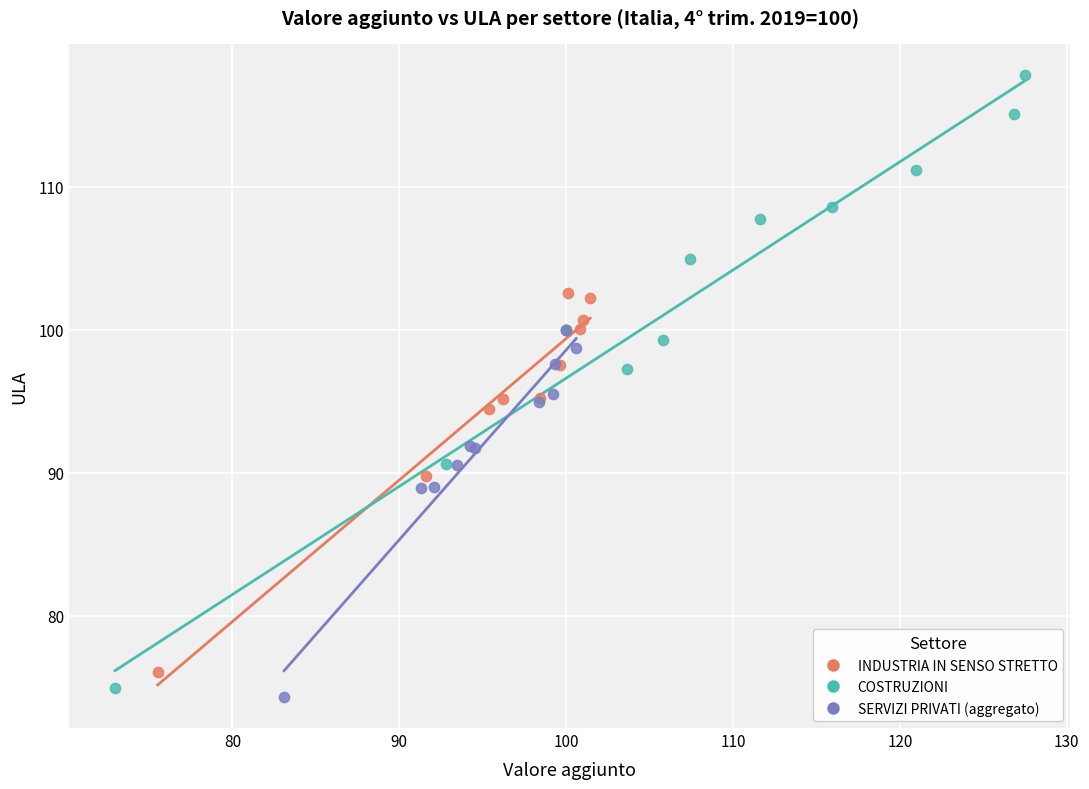

What are all the series names shown in the legend?

INDUSTRIA IN SENSO STRETTO, COSTRUZIONI, SERVIZI PRIVATI (aggregato)